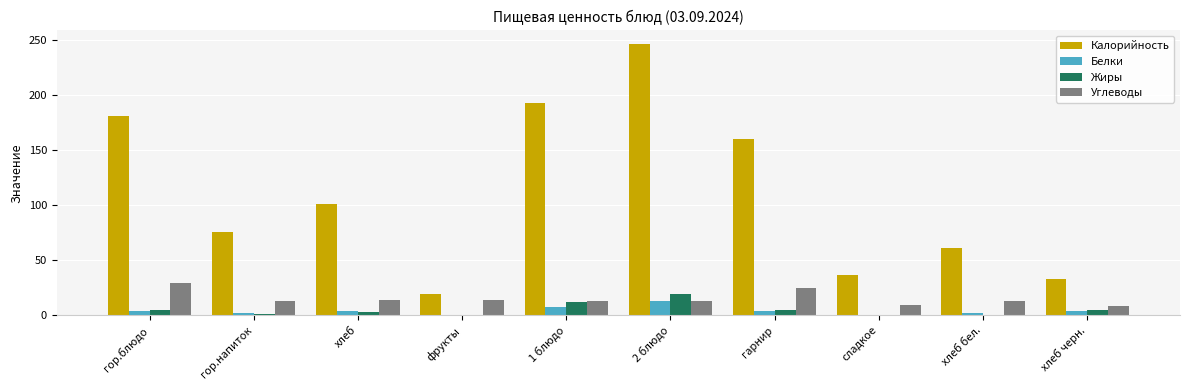

Which series has the largest total across all categories?

Калорийность